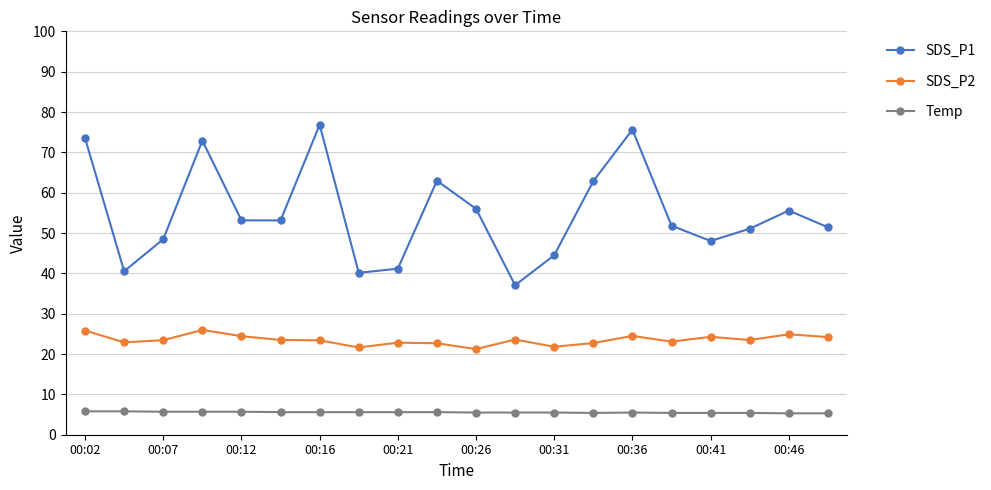

What are all the series names shown in the legend?

SDS_P1, SDS_P2, Temp